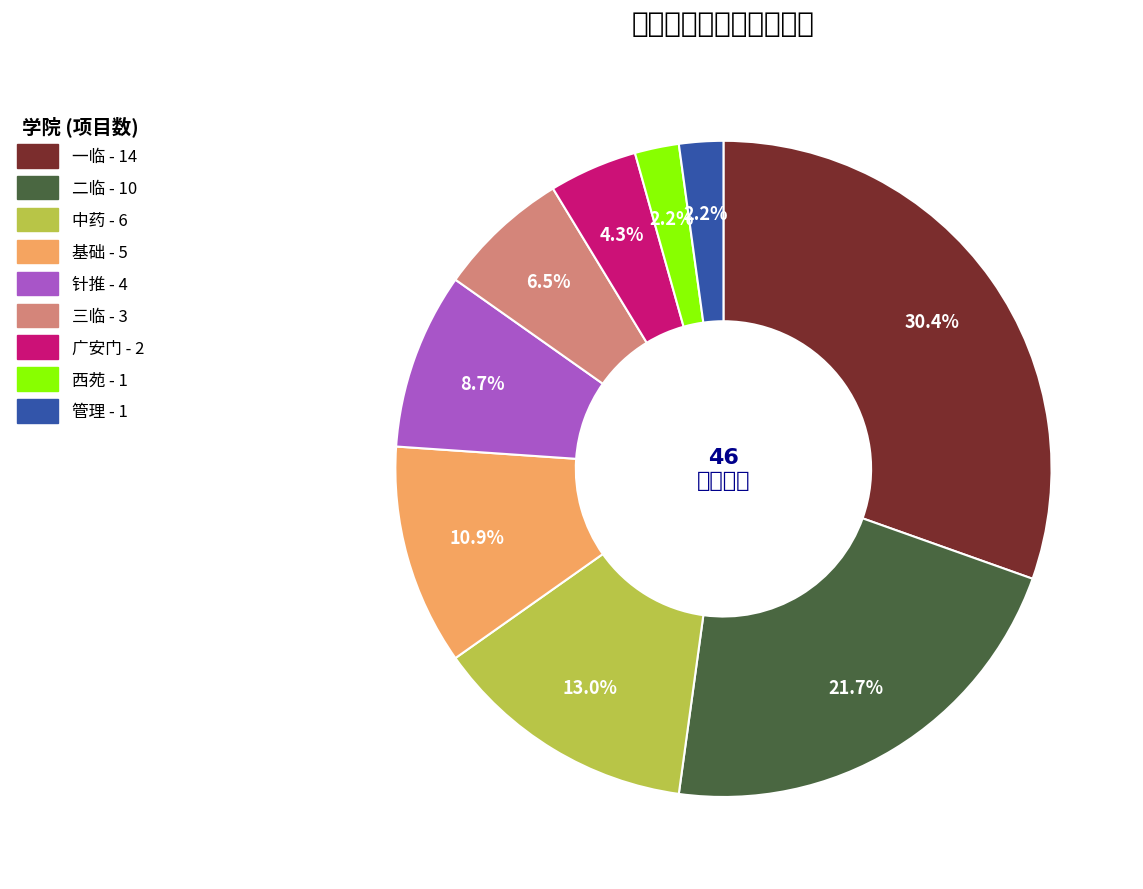

Which category has the biggest portion of the pie?

一临